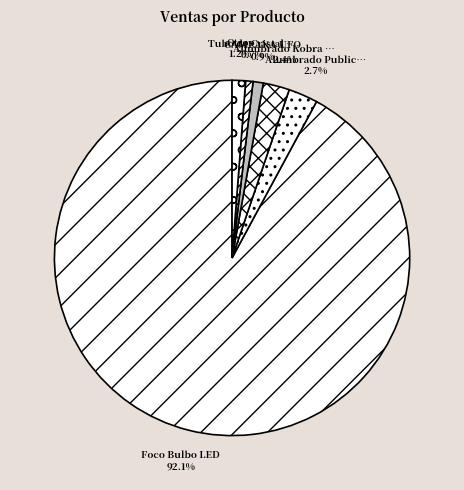

Do Foco Bulbo LED and CAMPANA UFO together represent more than half of the pie?

Yes